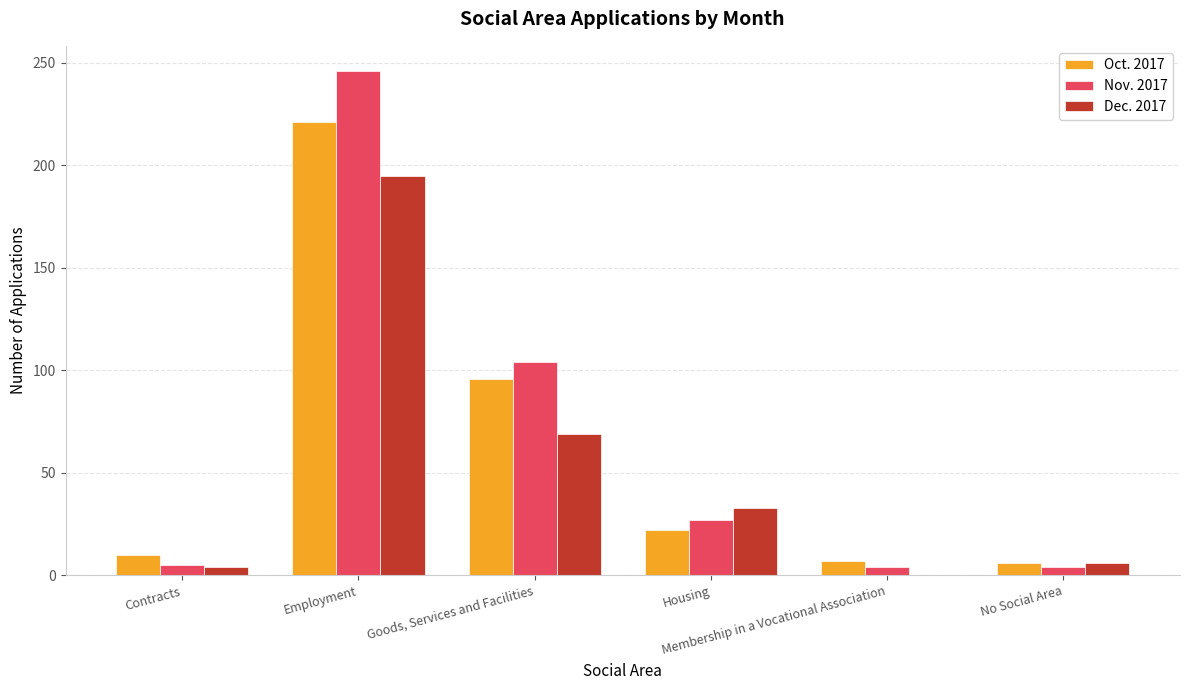

Count the number of categories in the chart.

6